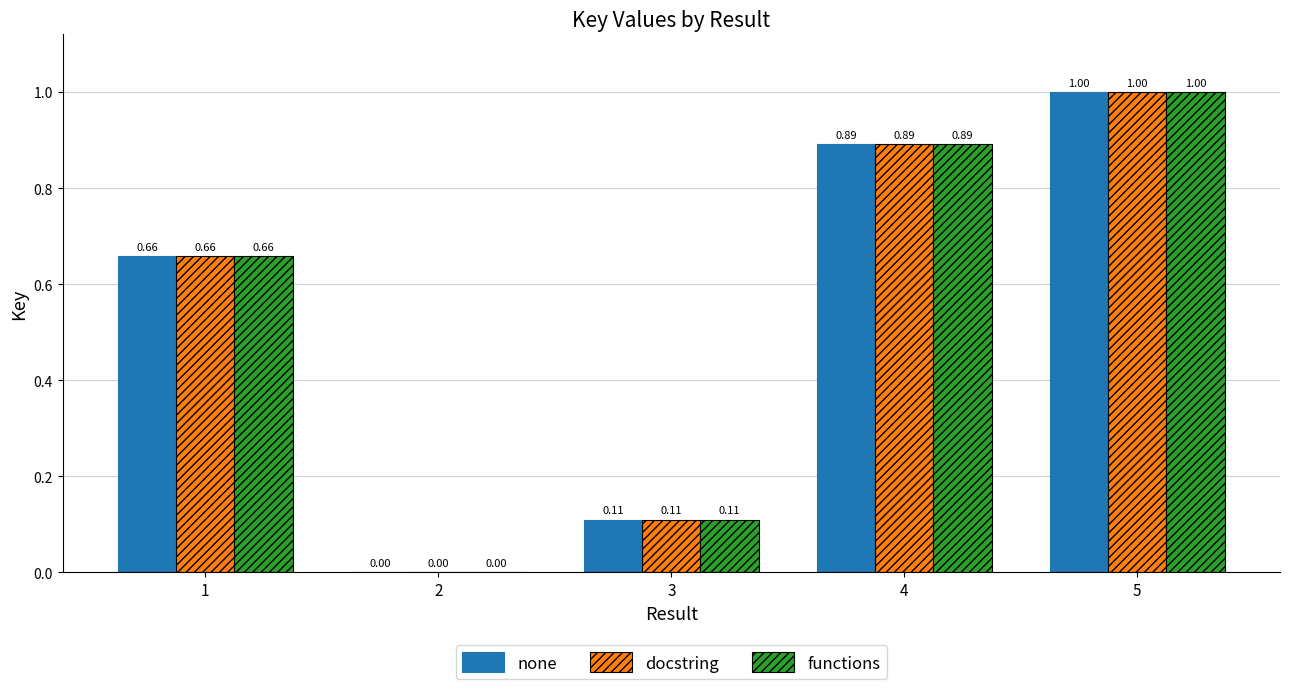

What is the sum of the none values at 3 and 4?

1.0